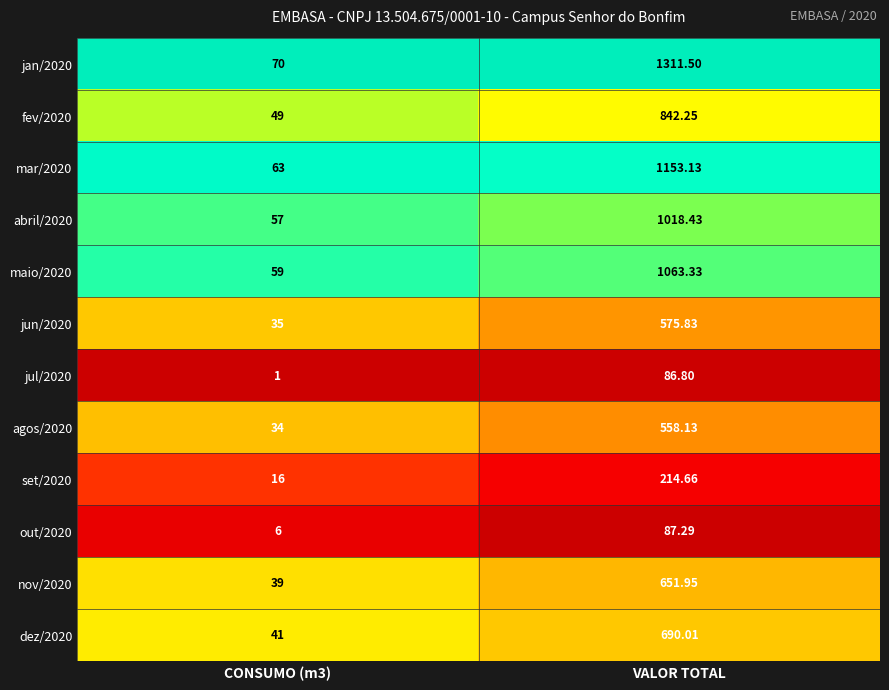

Rank the series at CONSUMO (m3) from highest to lowest value.

jan/2020, mar/2020, maio/2020, abril/2020, fev/2020, dez/2020, nov/2020, jun/2020, agos/2020, set/2020, out/2020, jul/2020